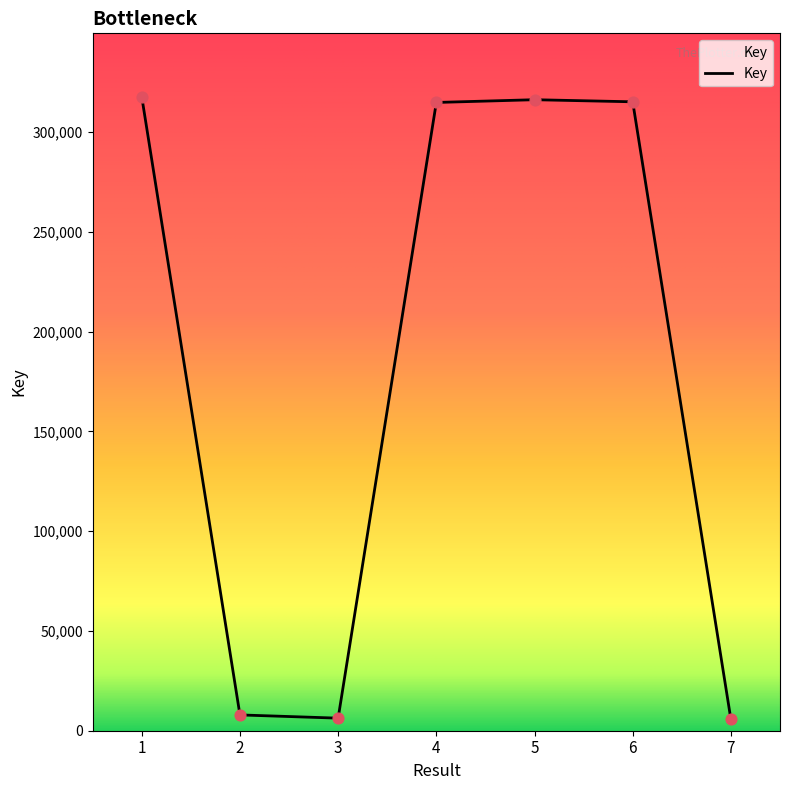

Approximately how many times larger is the value at 3 compared to 7?

1.1